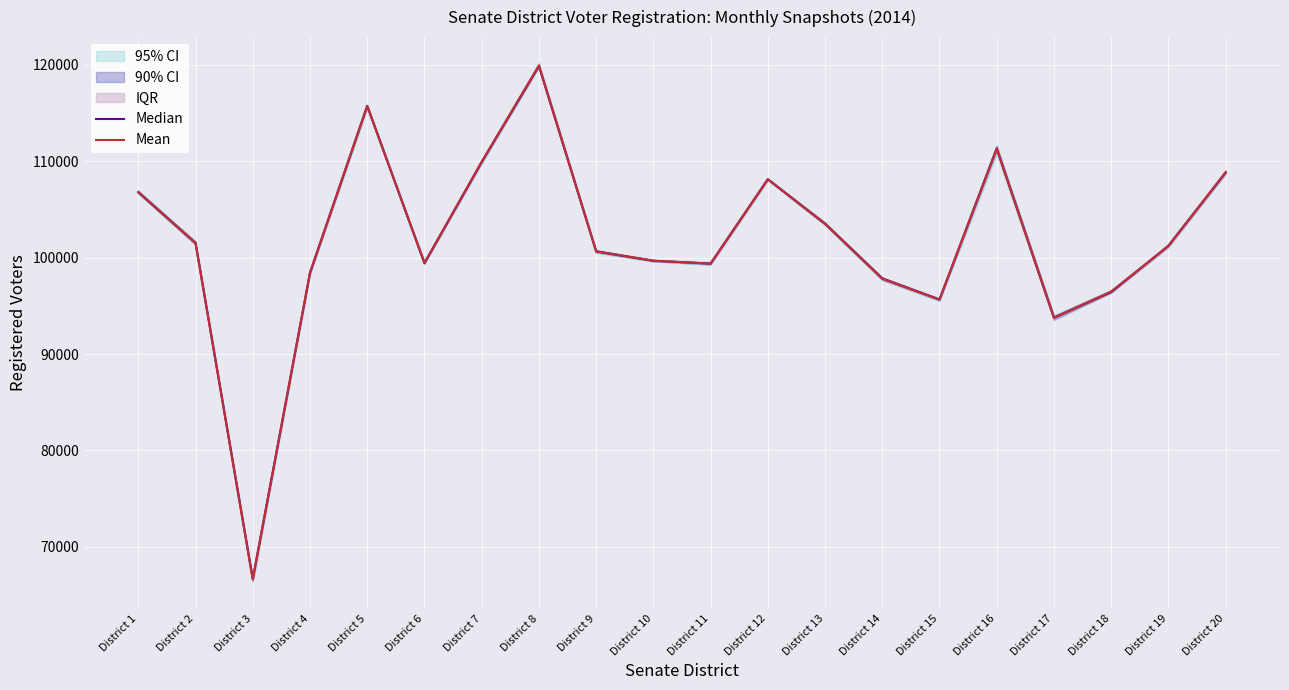

At which category does Mean reach its first local valley?

District 3